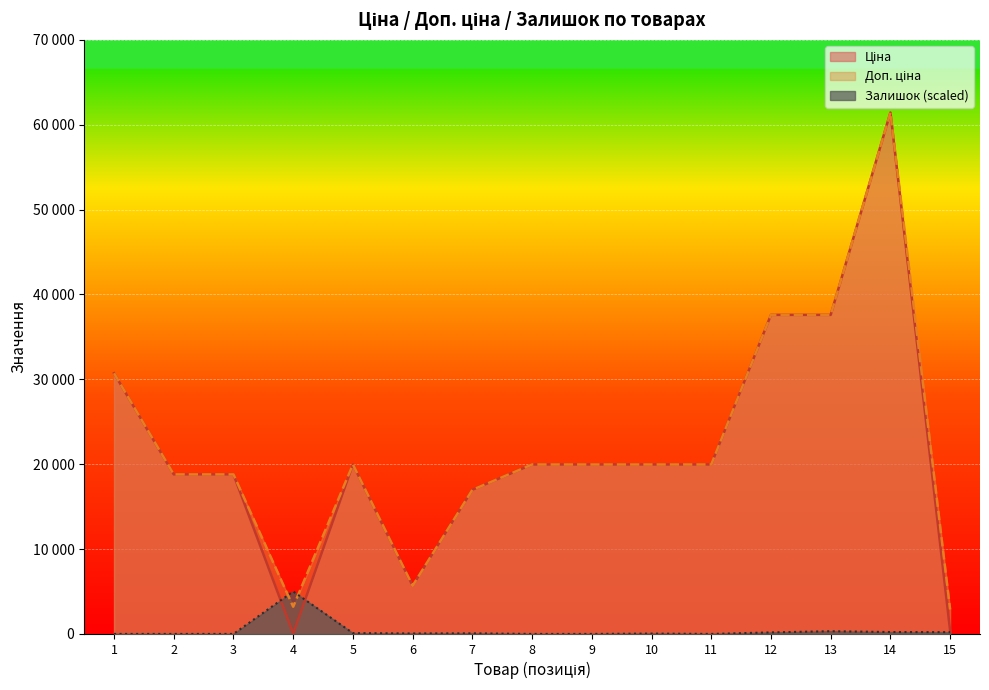

The Доп. ціна series shows 8426.6 at 1. True or false?

False